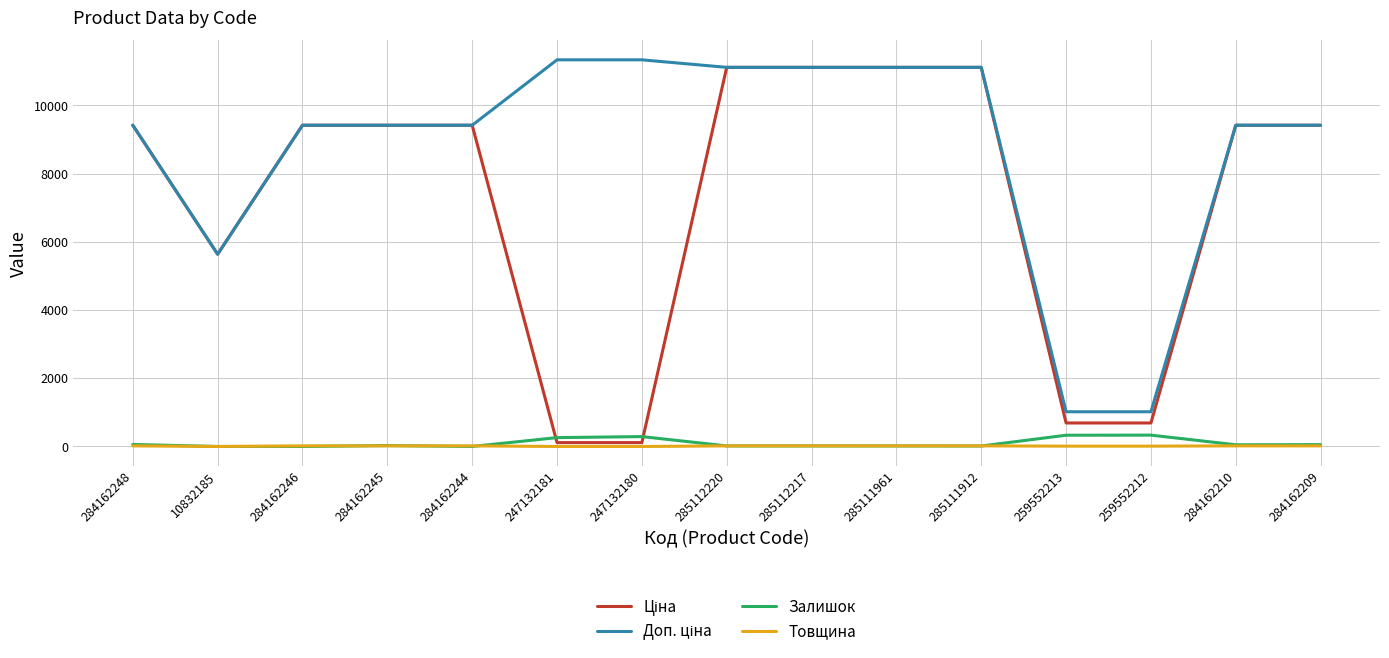

What is the greatest value displayed?

11334.0